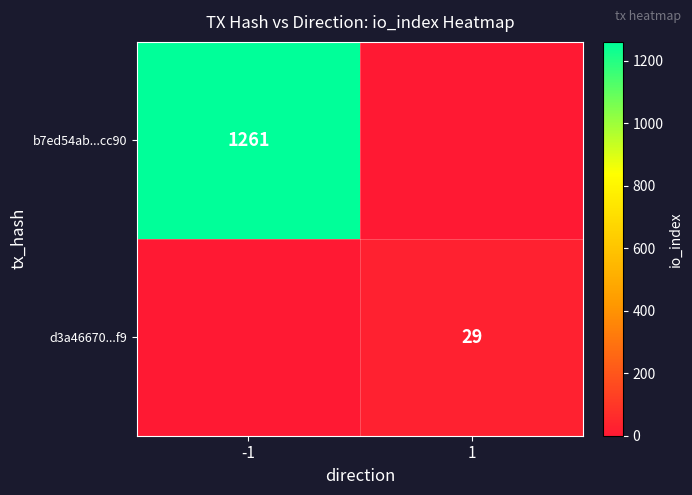

The b7ed54ab...cc90 series shows 2224 at -1. True or false?

False